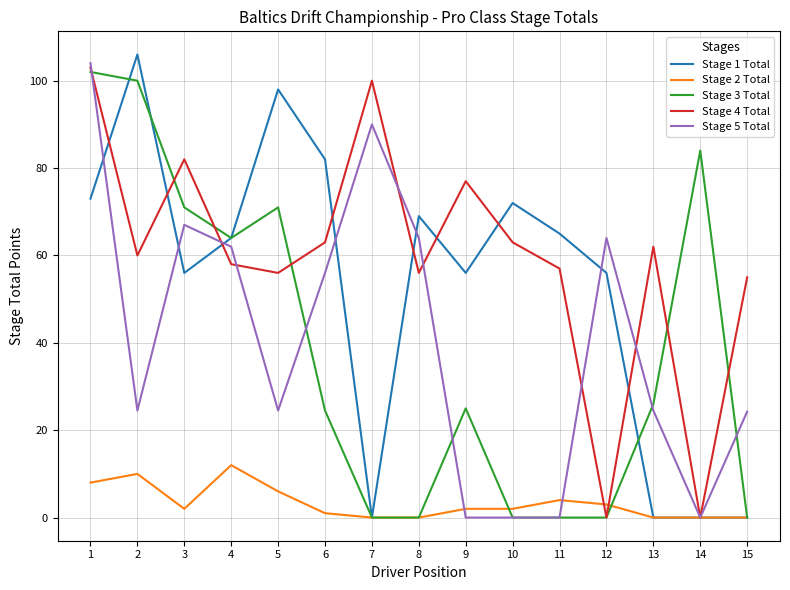

At which category is the sum across all series the highest?

1